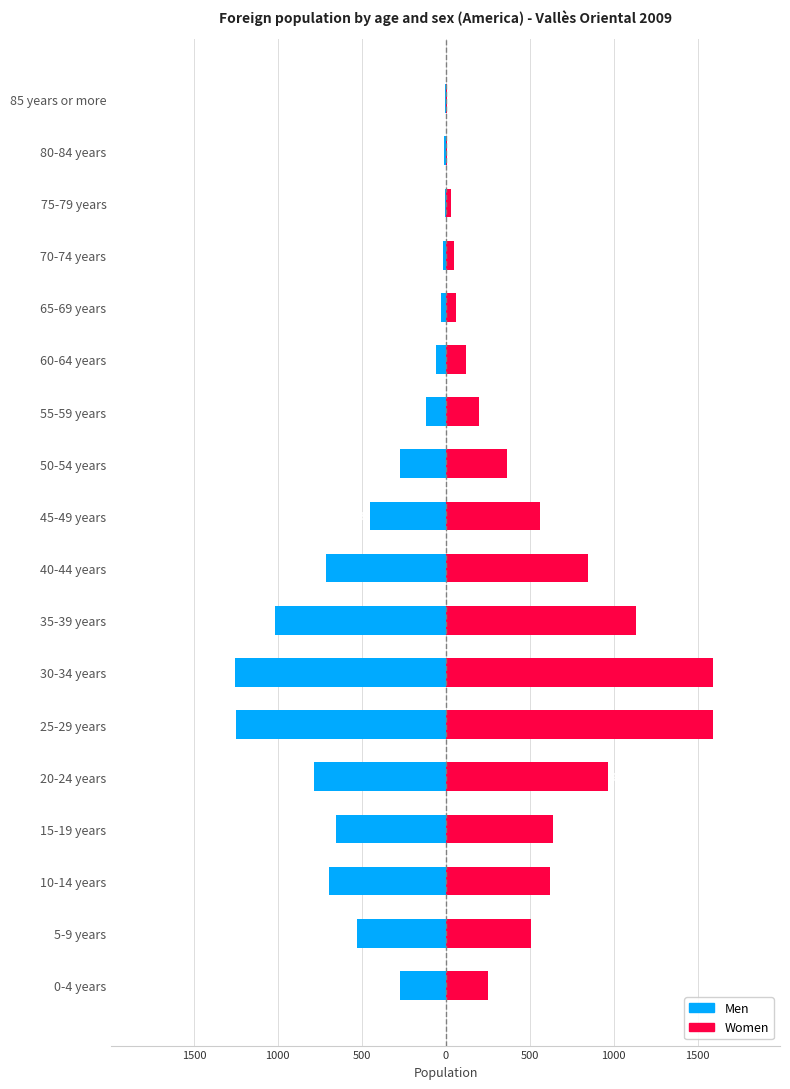

At how many categories does at least one series exceed -431?

18